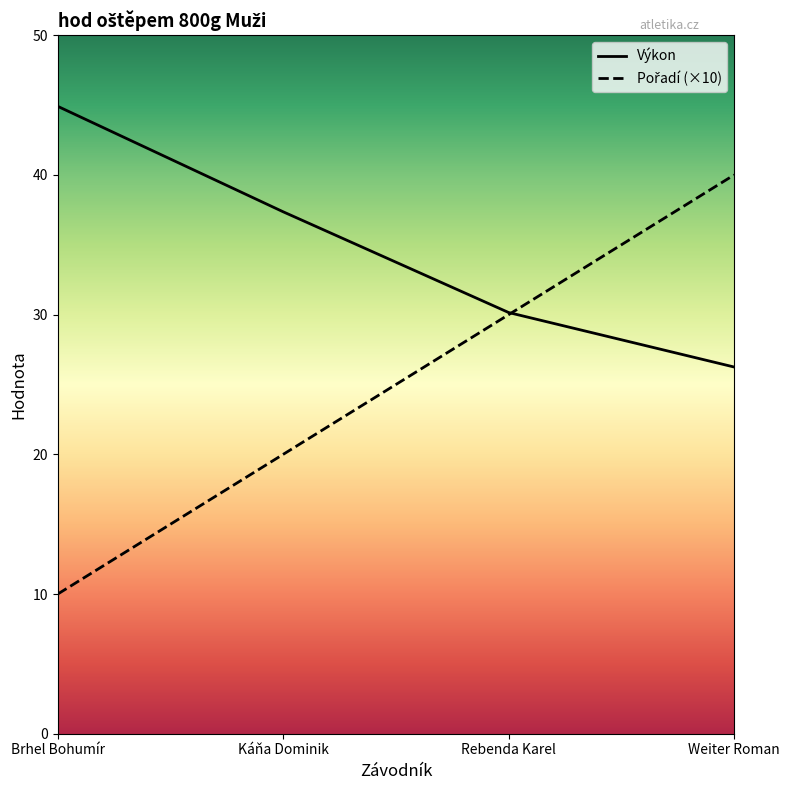

Which series has the widest spread of values?

Pořadí